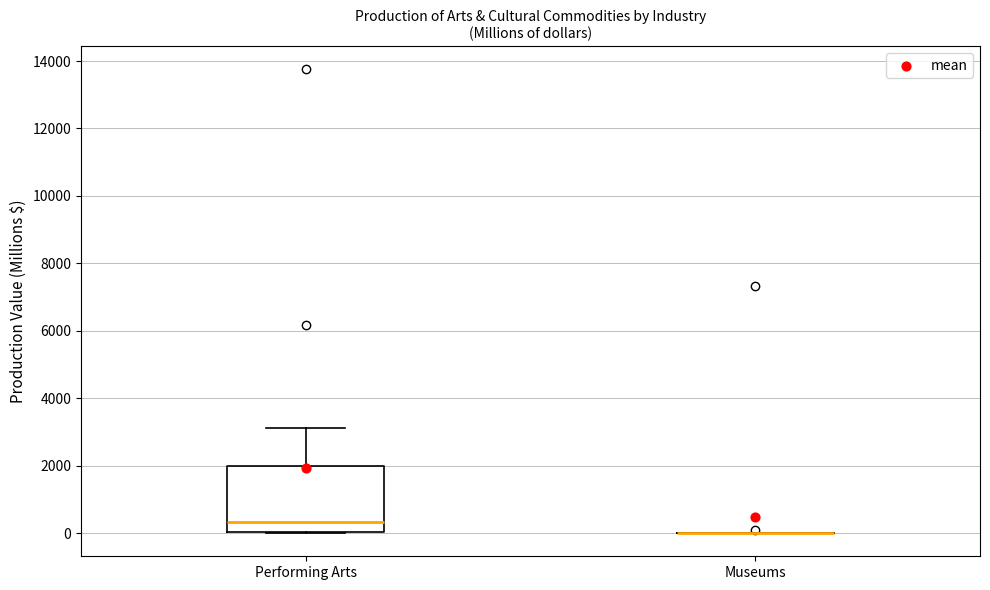

Which box is the tallest, from its lower edge to its upper edge?

Performing Arts